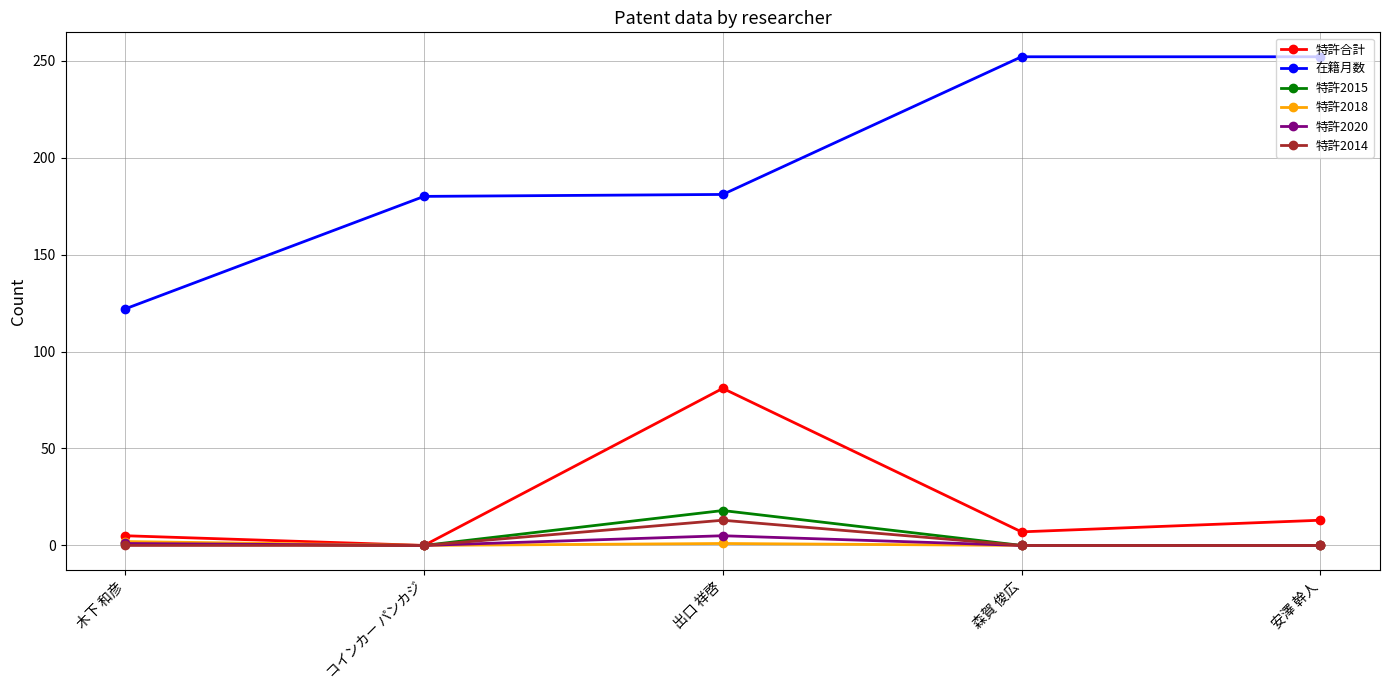

What are all the series names shown in the legend?

特許合計, 在籍月数, 特許2015, 特許2018, 特許2020, 特許2014